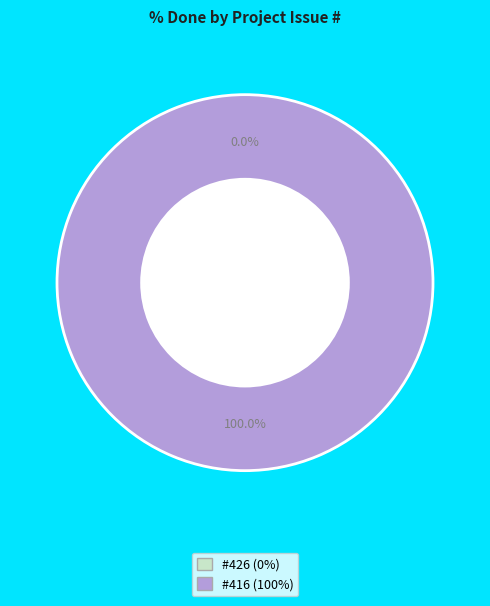

How much of the chart is everything except 426?

100.0%